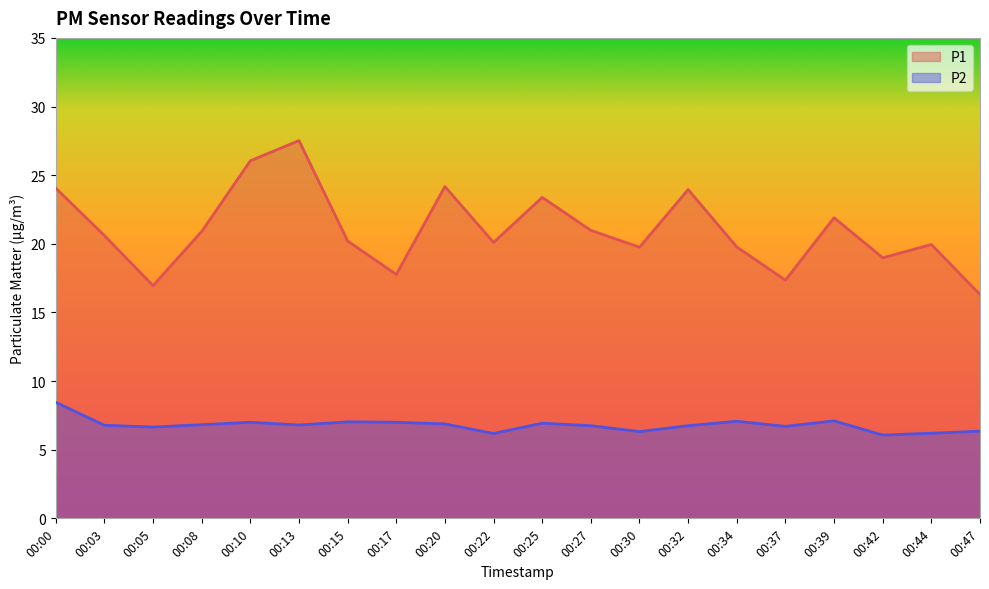

How many lines are shown in the chart?

2